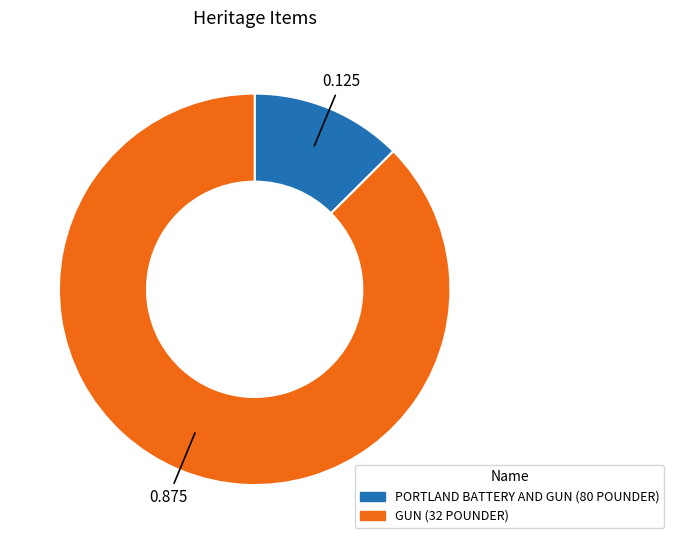

How many slices are in this pie chart?

2